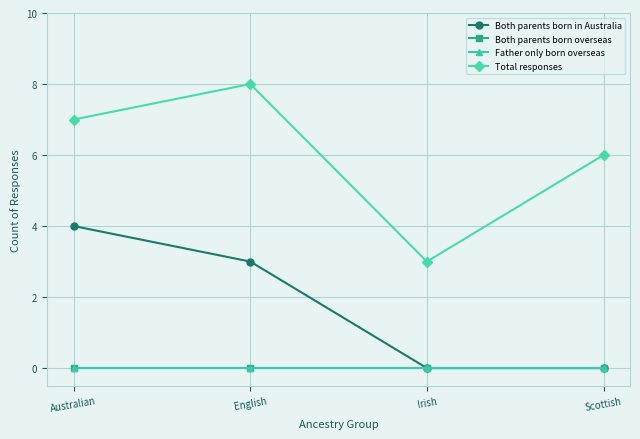

The Father only born overseas series shows 0 at Scottish. True or false?

True